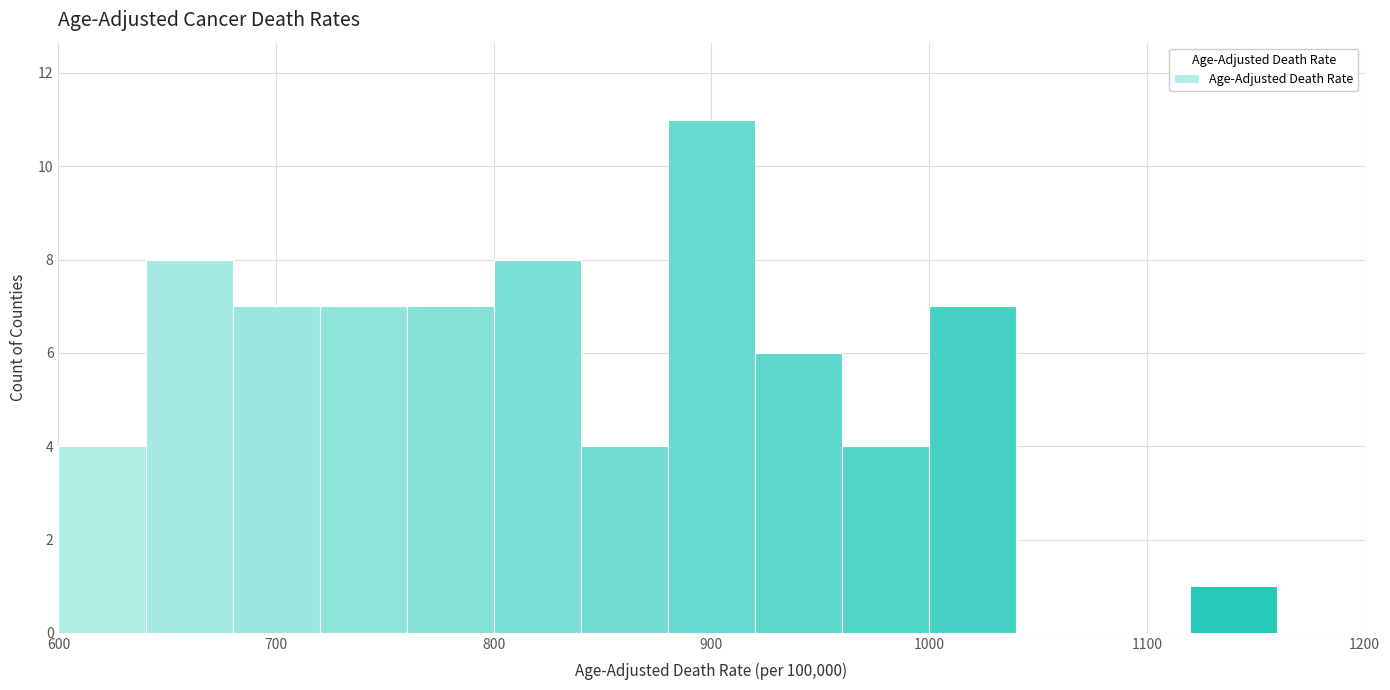

Reading left to right, transcribe this chart: for each bar, give the range it covers on the x-axis and its height. The values are not printed on the chart, so give them approximately, as read against the axis.

600 to 640: 4
640 to 680: 8
680 to 720: 7
720 to 760: 7
760 to 800: 7
800 to 840: 8
840 to 880: 4
880 to 920: 11
920 to 960: 6
960 to 1000: 4
1000 to 1040: 7
1040 to 1080: 0
1080 to 1120: 0
1120 to 1160: 1